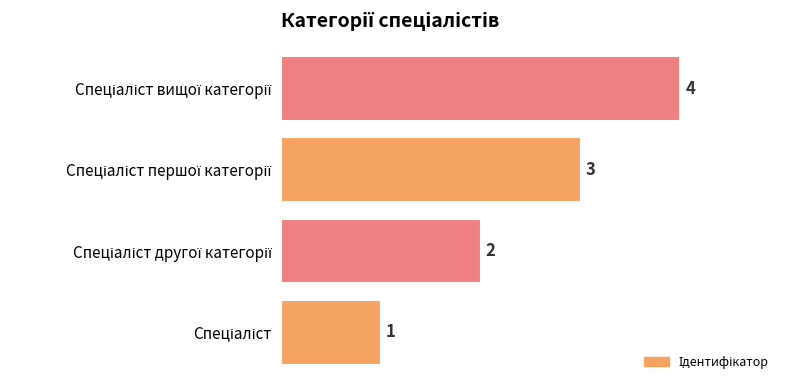

Count the values in the range 2 to 4.

3